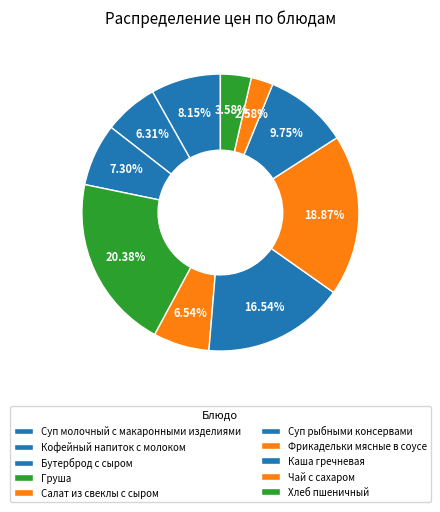

Is Суп молочный с макаронными изделиями the majority of the pie?

No